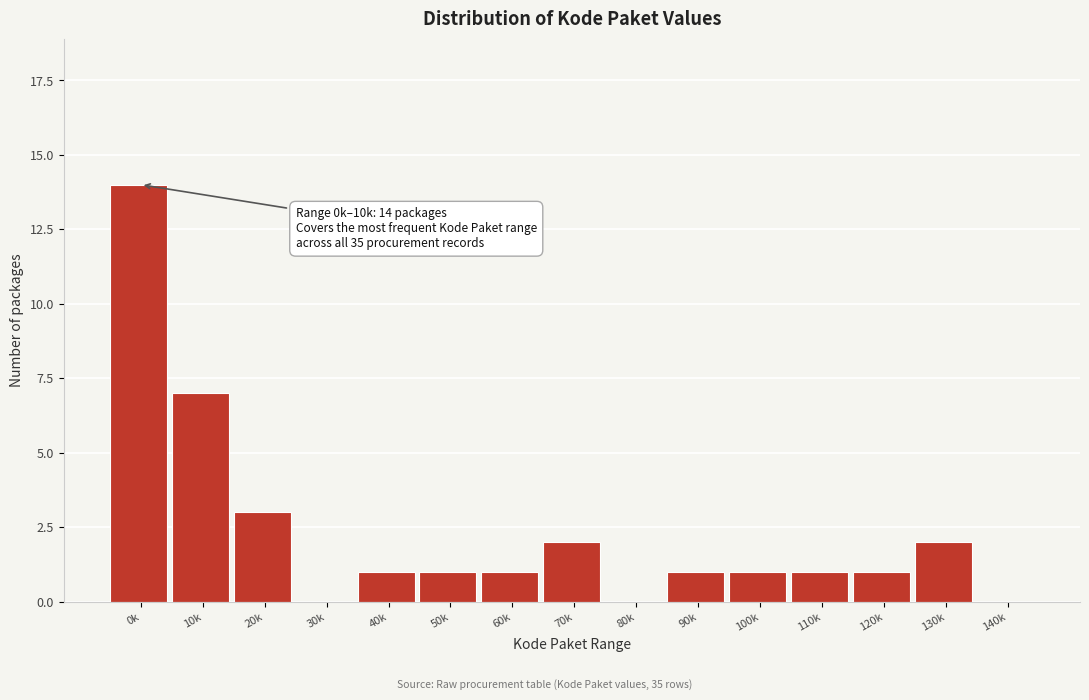

Reading right to left, list all the values displayed in this chart.

140k=0	130k=2	120k=1	110k=1	100k=1	90k=1	80k=0	70k=2	60k=1	50k=1	40k=1	30k=0	20k=3	10k=7	0k=14